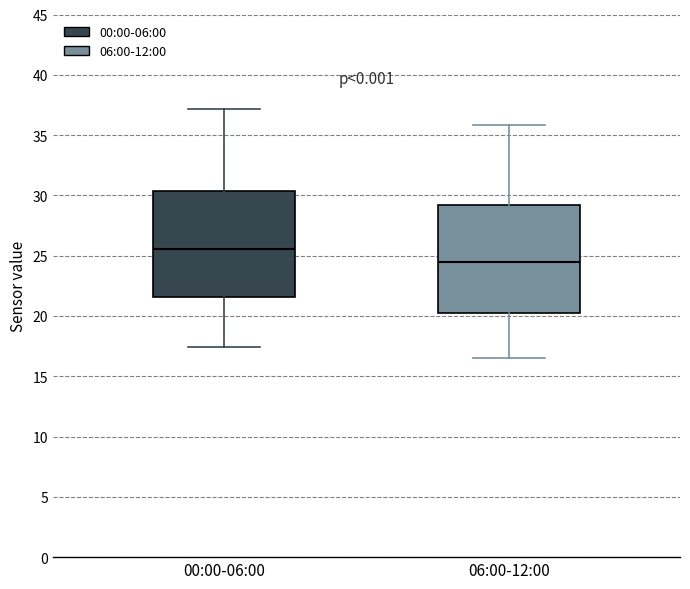

Where does the lower whisker of the box for 06:00-12:00 end on the y-axis? The values are not printed on the chart, so give them approximately, as read against the axis.

16.5